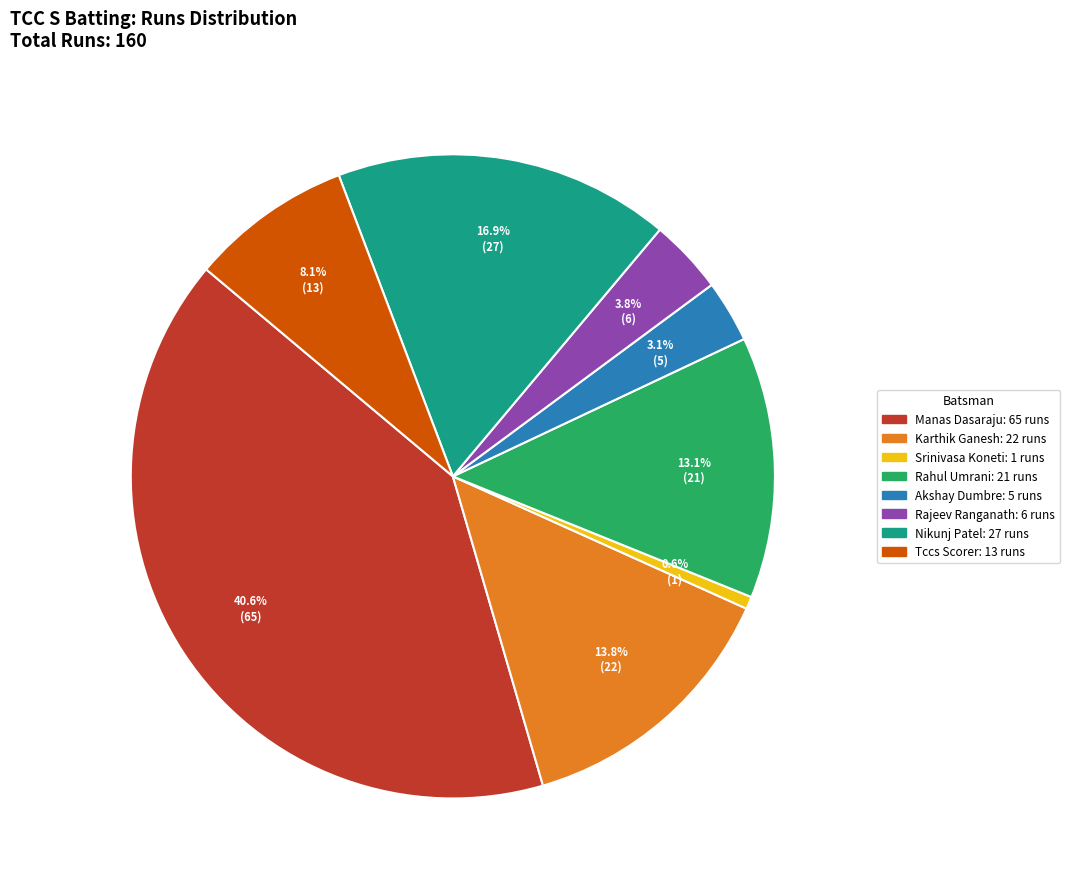

Is there any slice that represents more than half of the pie?

No